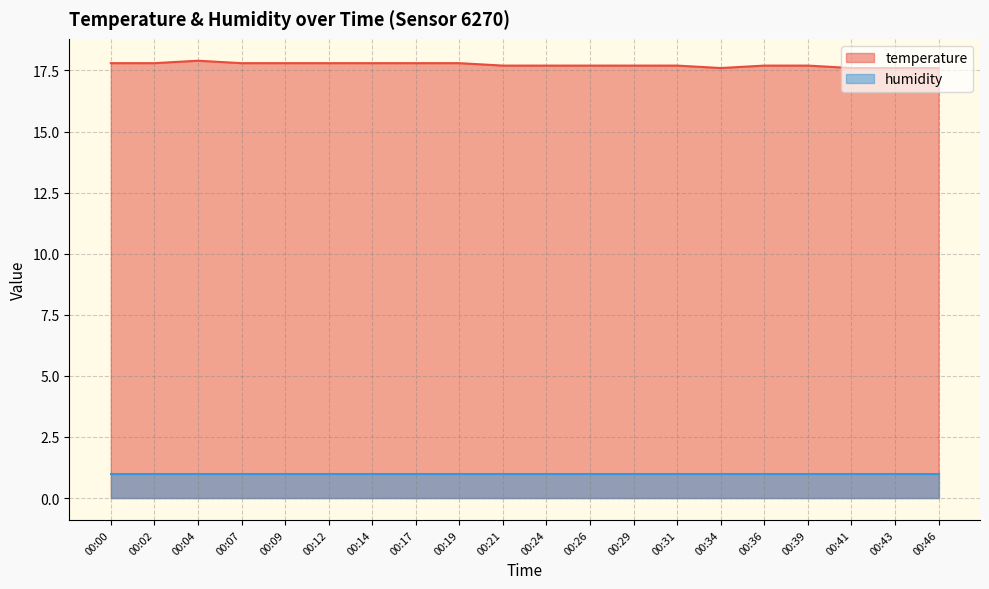

Which has a higher value, 00:43 or 00:24?

00:24